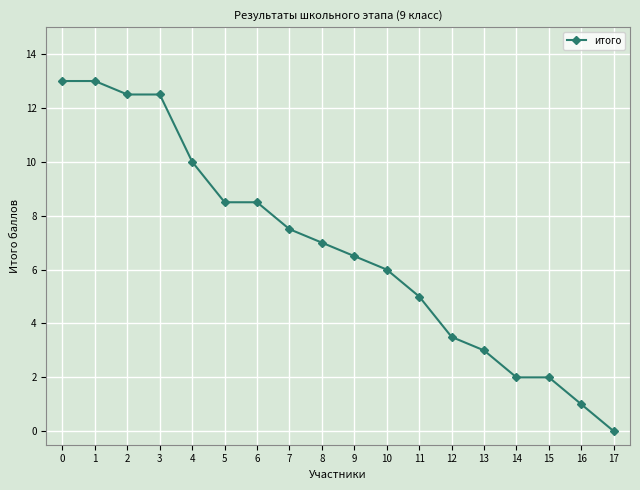

Reading left to right, transcribe all the data shown in this chart.

0=13.0	1=13.0	2=12.5	3=12.5	4=10.0	5=8.5	6=8.5	7=7.5	8=7.0	9=6.5	10=6.0	11=5.0	12=3.5	13=3.0	14=2.0	15=2.0	16=1.0	17=0.0